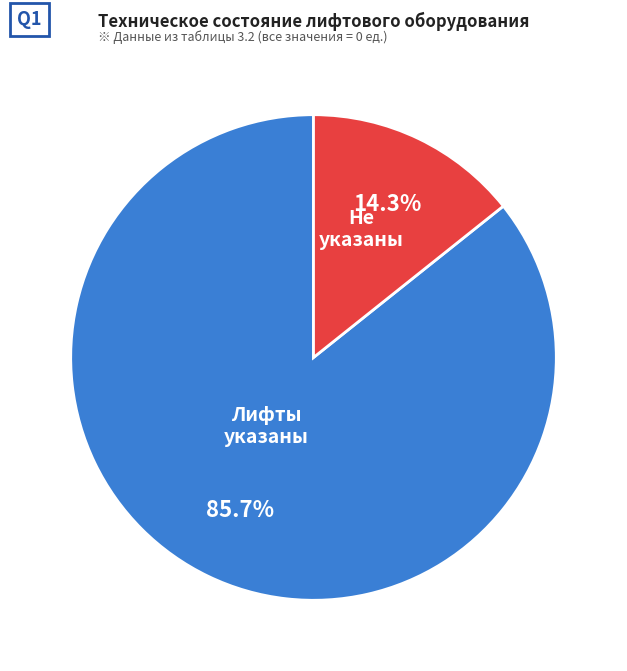

Does any single category account for the majority?

Yes